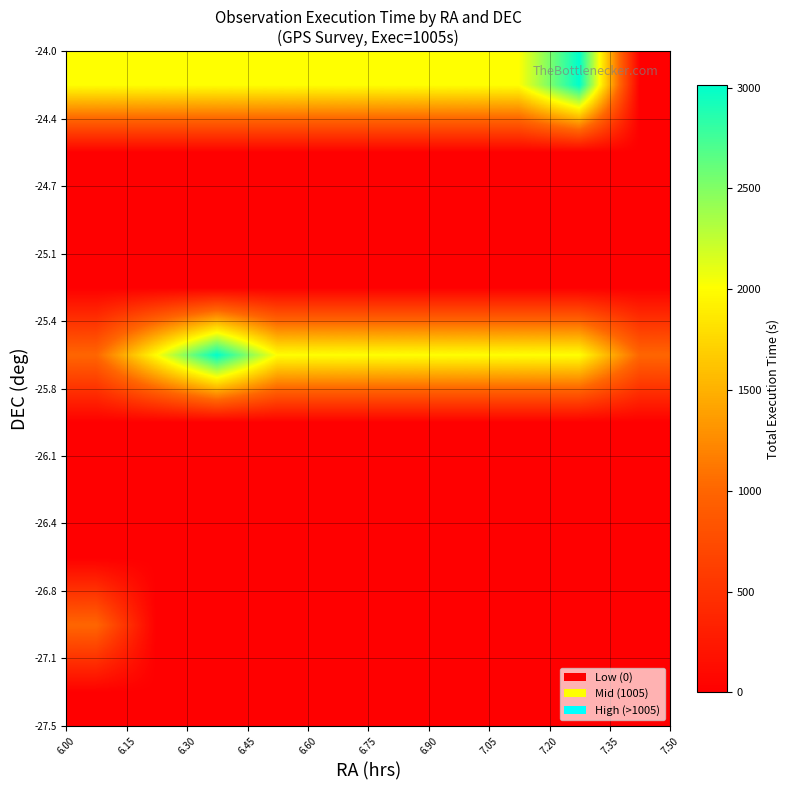

At how many categories does at least one series exceed 1104?

9